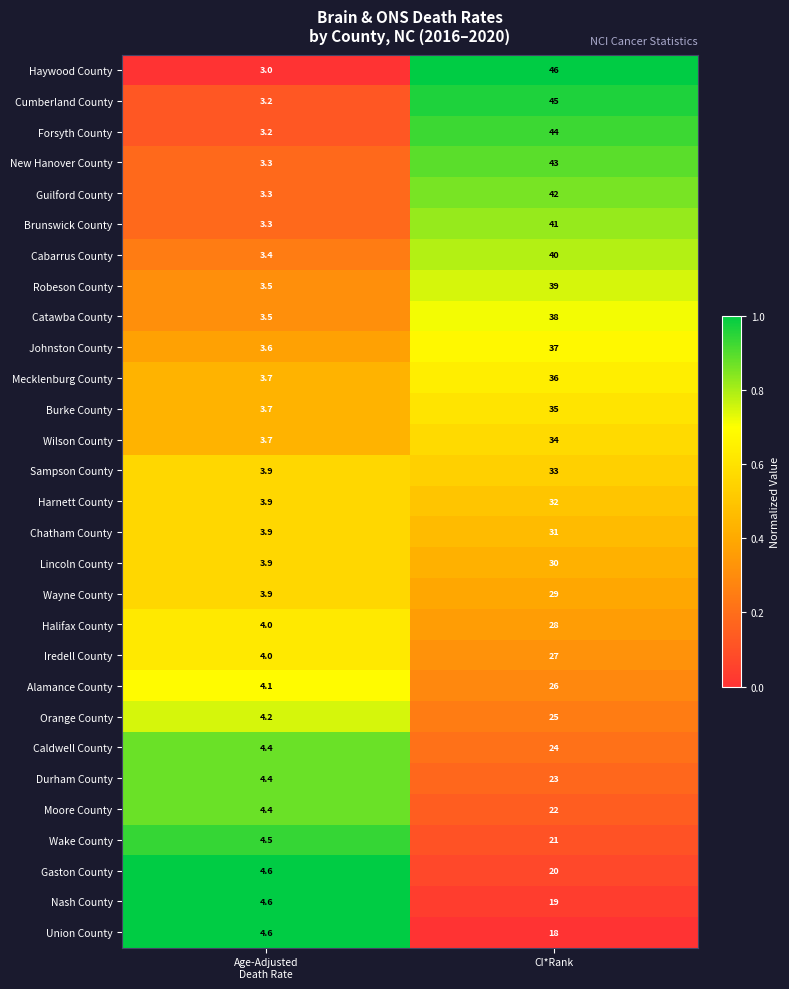

What is the spread (max minus min) of values at CI*Rank?

28.0